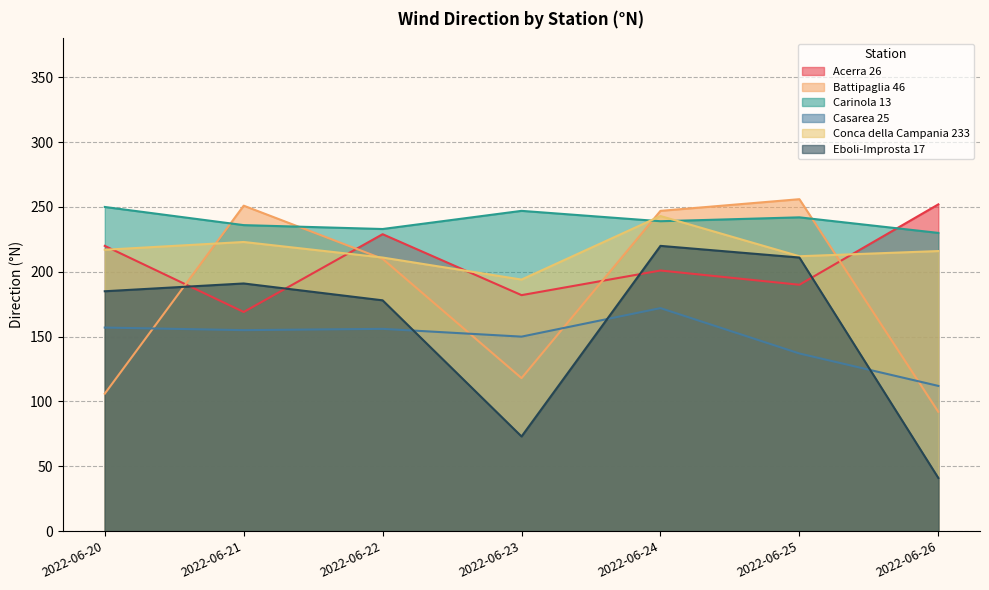

What is the difference between the Casarea 25 values at 2022-06-25 and 2022-06-22?

19